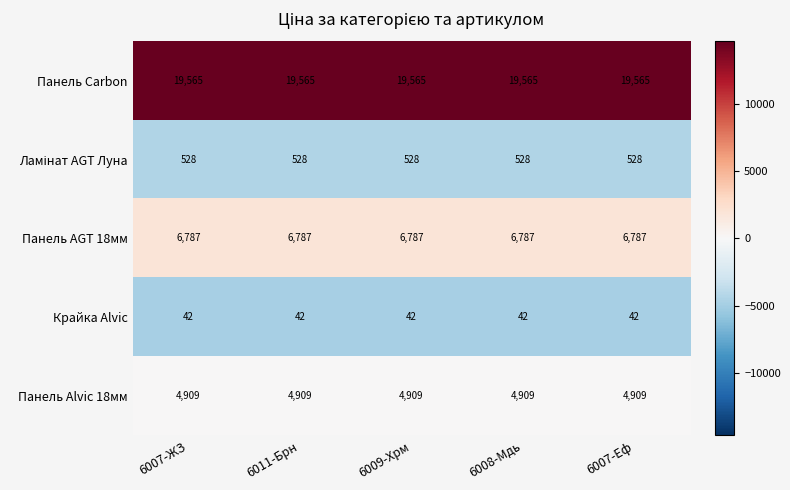

What is the lowest value of the Панель Alvic 18мм series?

4909